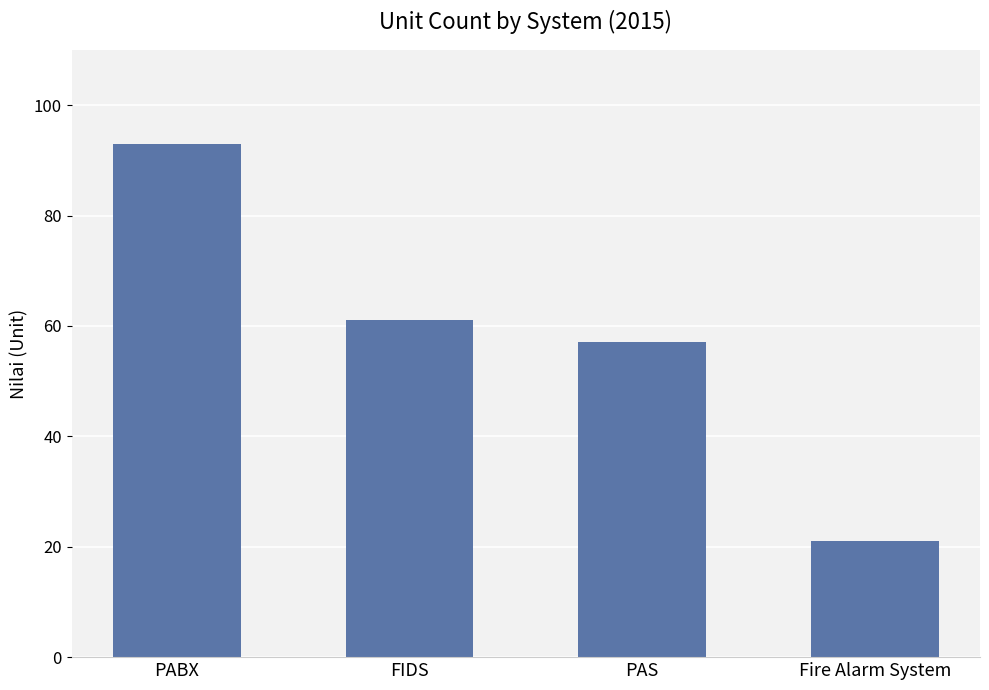

How many values are below 61?

2